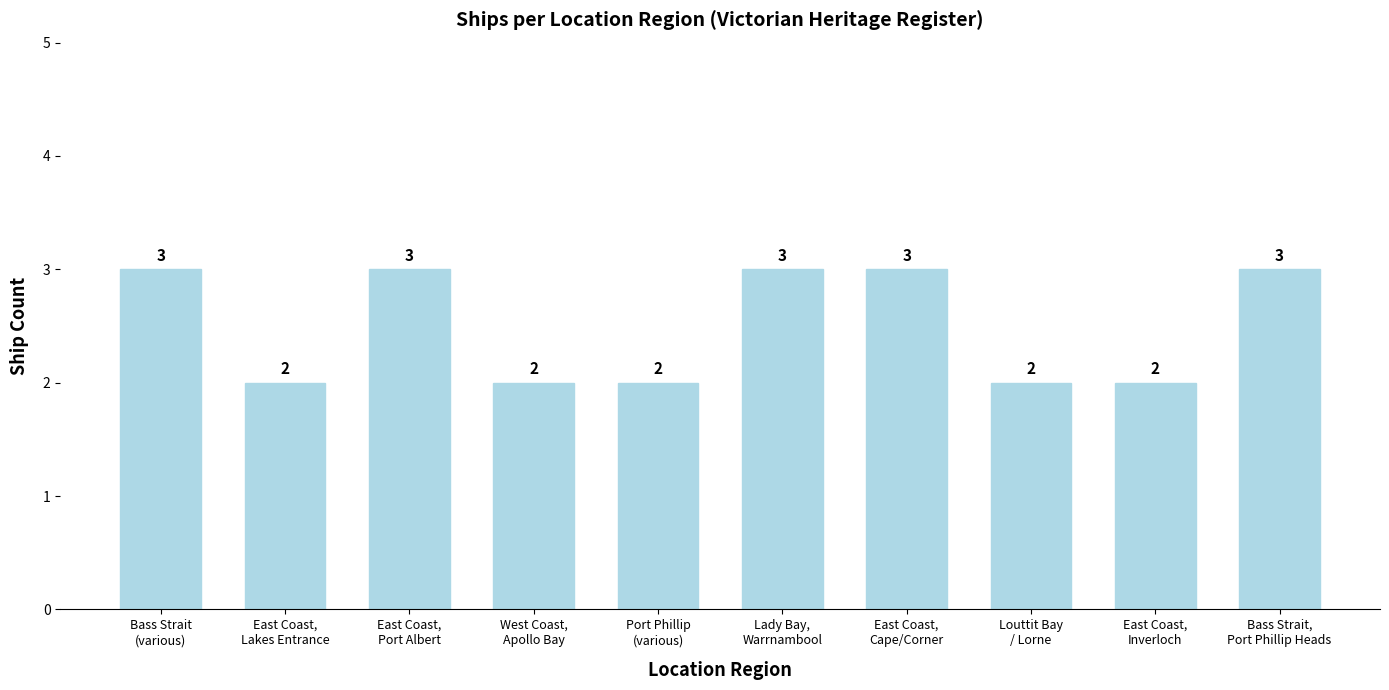

What is the sum of all values?

25